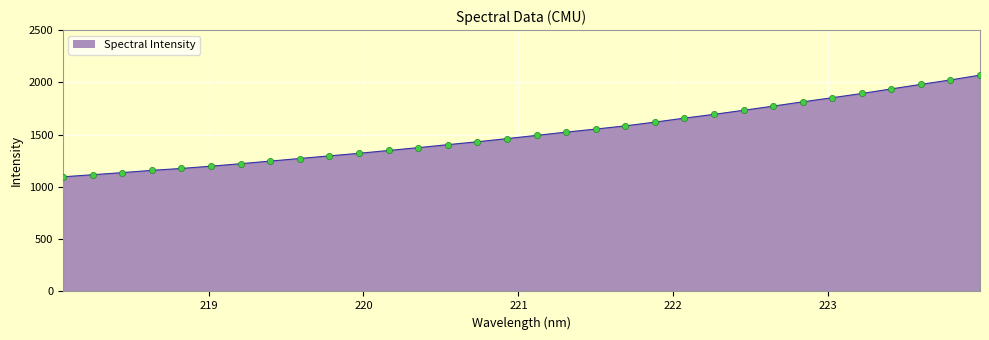

What is the difference between the maximum and minimum values?

972.6